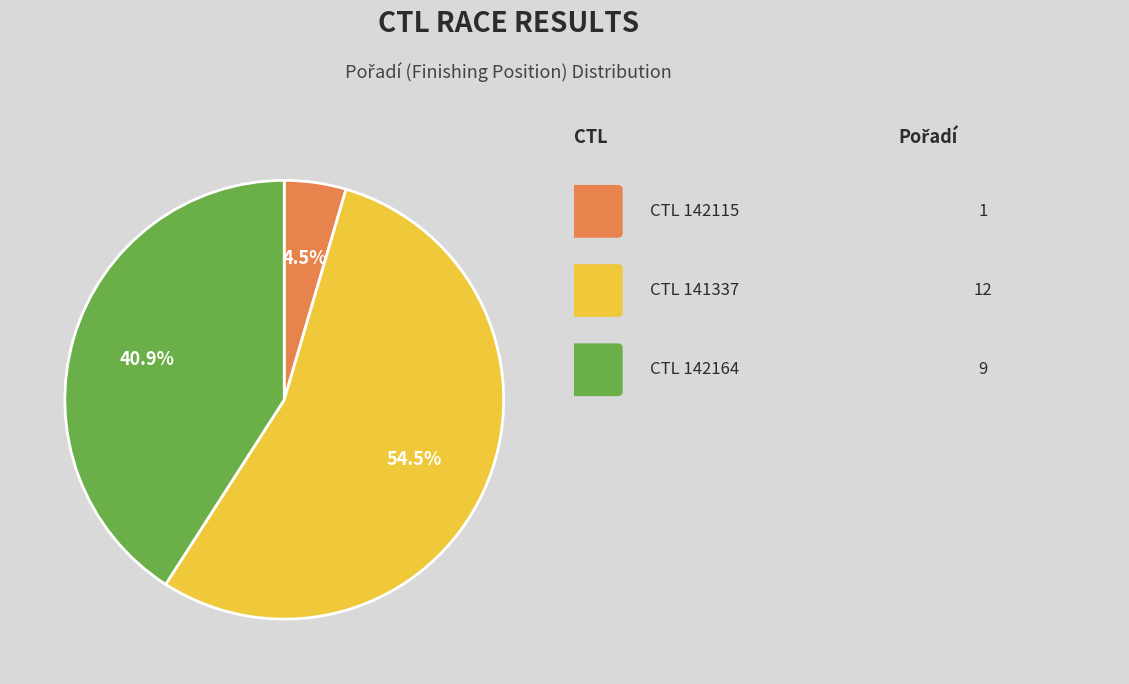

To the nearest percent, what is the difference between the largest and smallest slice percentages?

50%